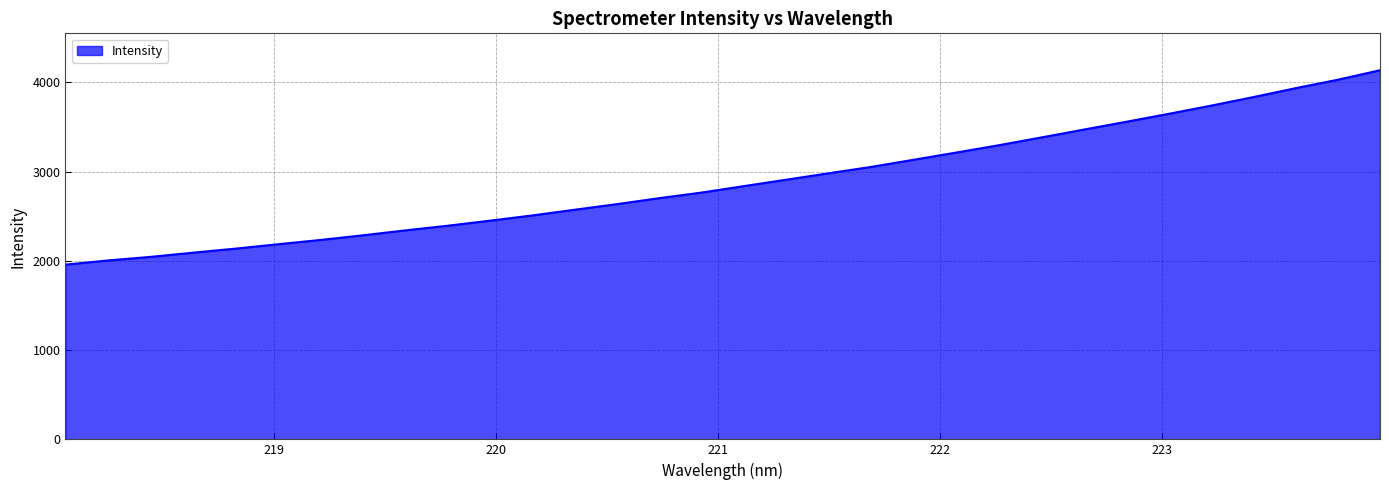

What is the difference between the maximum and minimum values?

2178.5